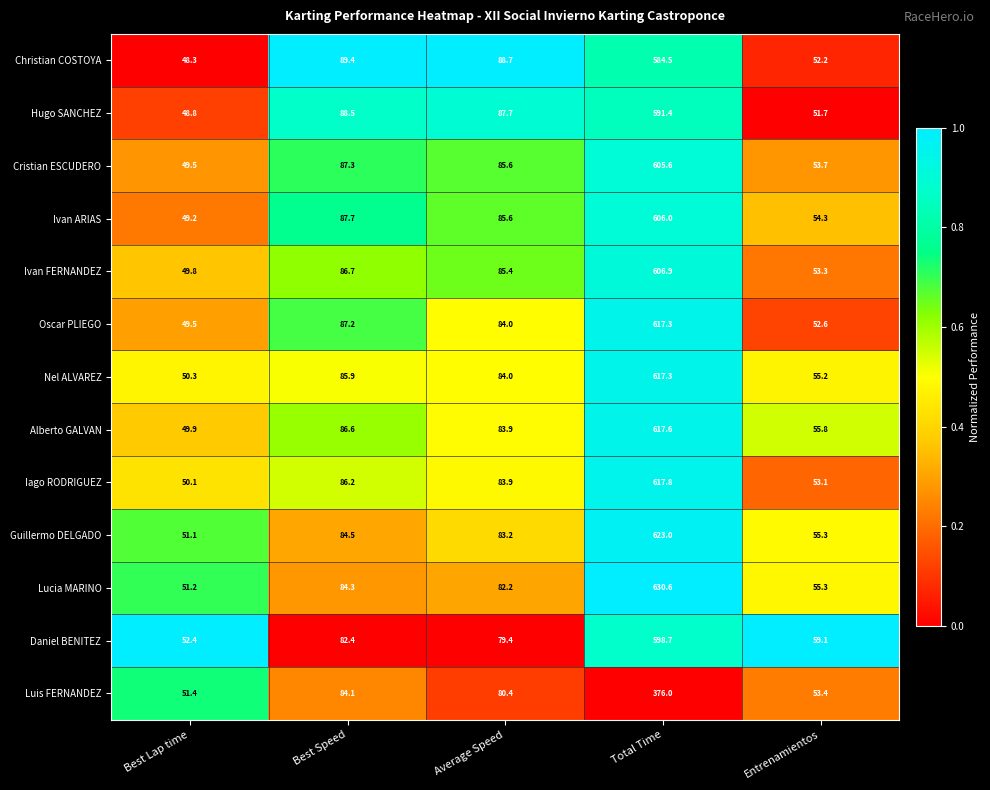

The value of Guillermo DELGADO at Entrenamientos is 93.1. True or false?

False